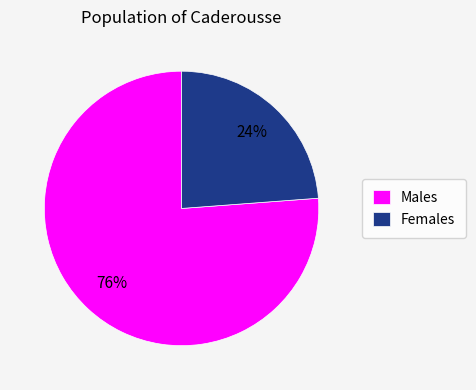

How many slices are in this pie chart?

2